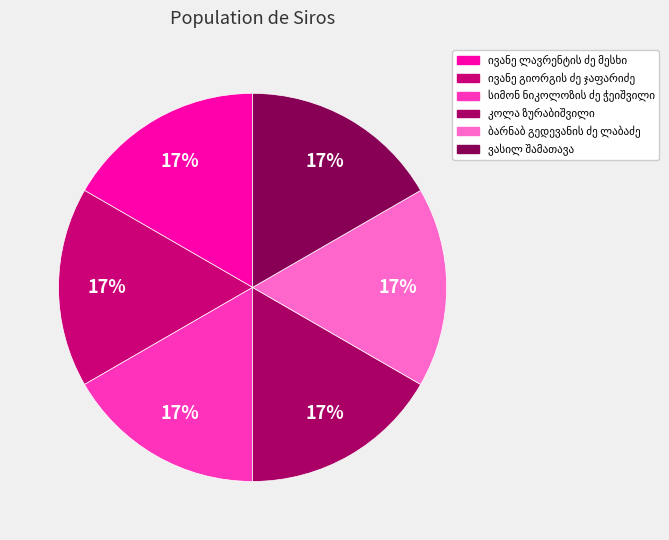

How many slices are in this pie chart?

6